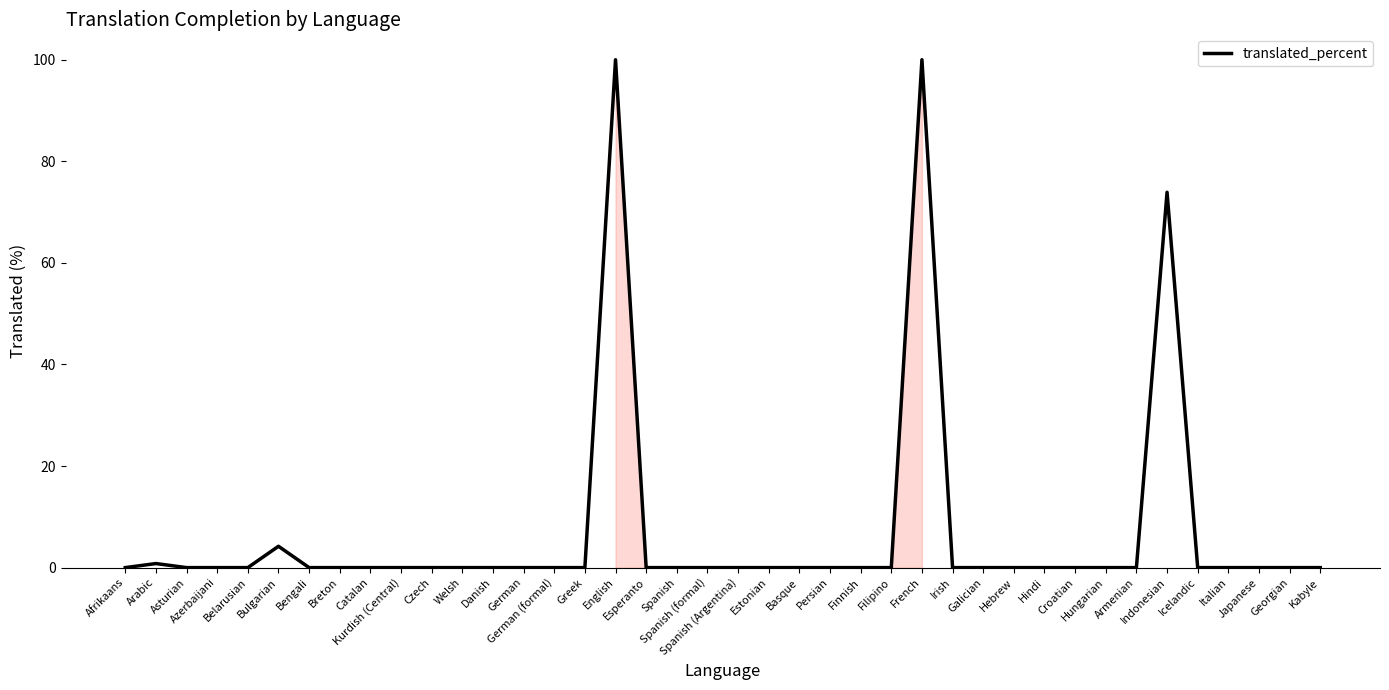

What is the difference between the maximum and minimum values?

100.0